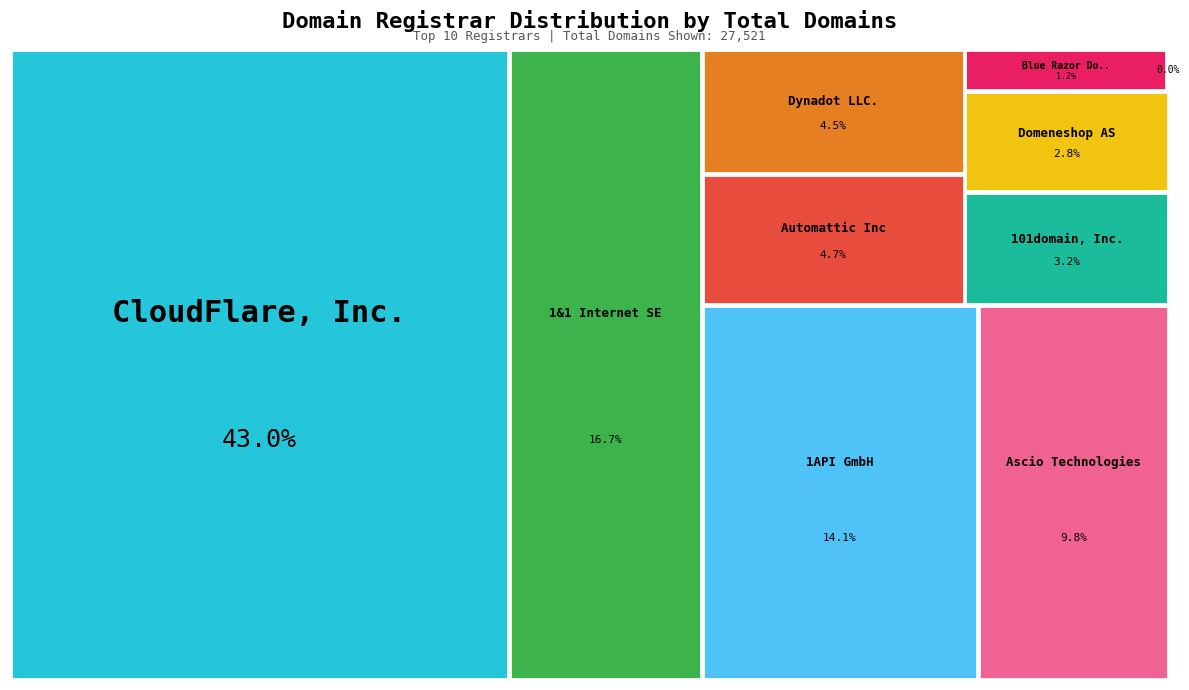

What is the total percentage of CloudFlare, Inc. and 101domain, Inc.?

46.2%